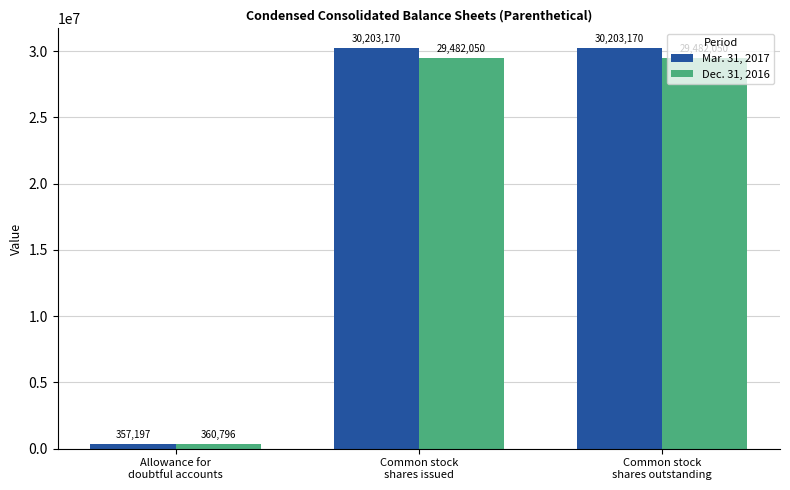

How many values in the Mar. 31, 2017 series are below 30203170?

1